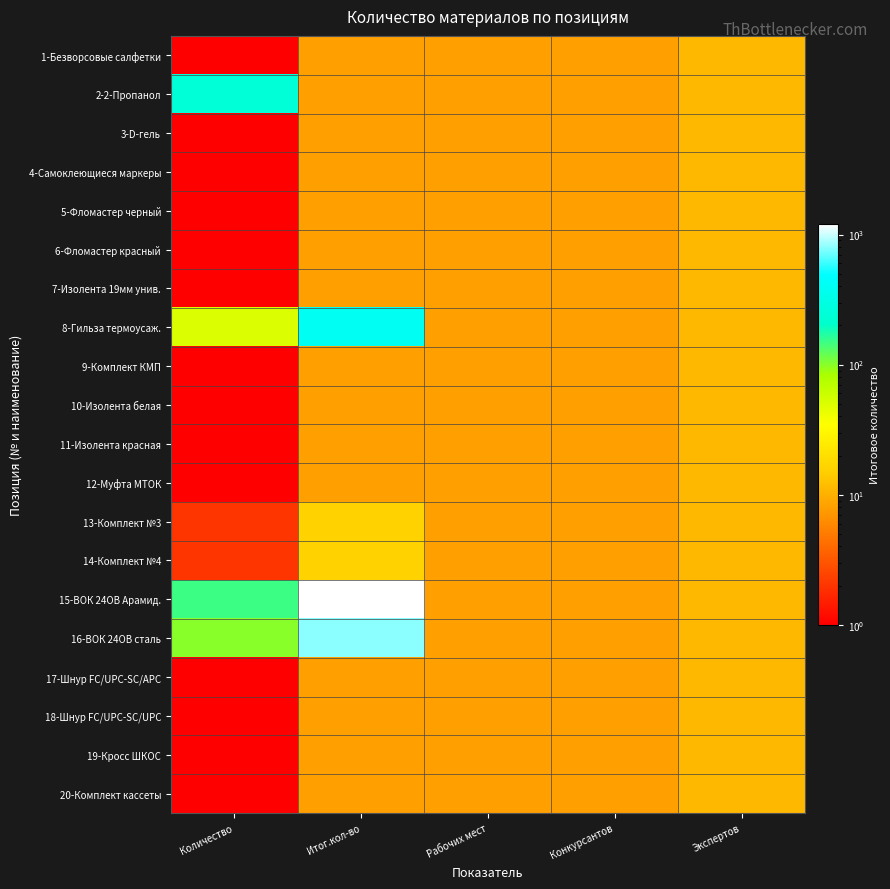

What is the maximum value shown in the chart?

1200